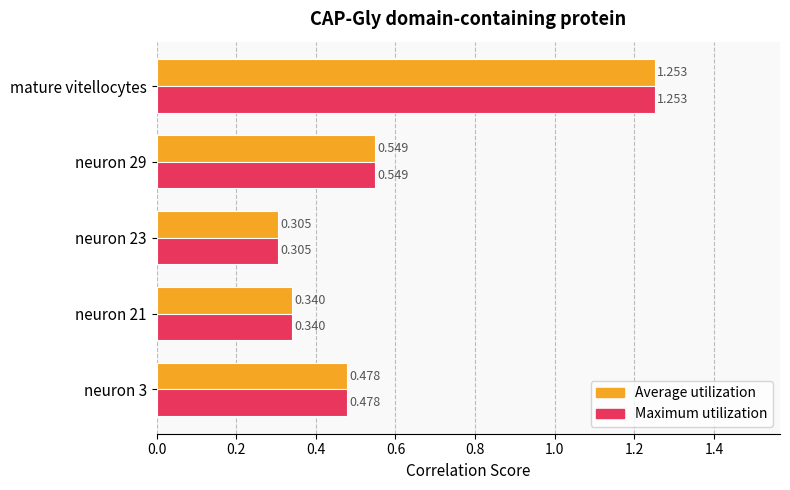

Which category has the highest value in the Maximum utilization series?

mature vitellocytes